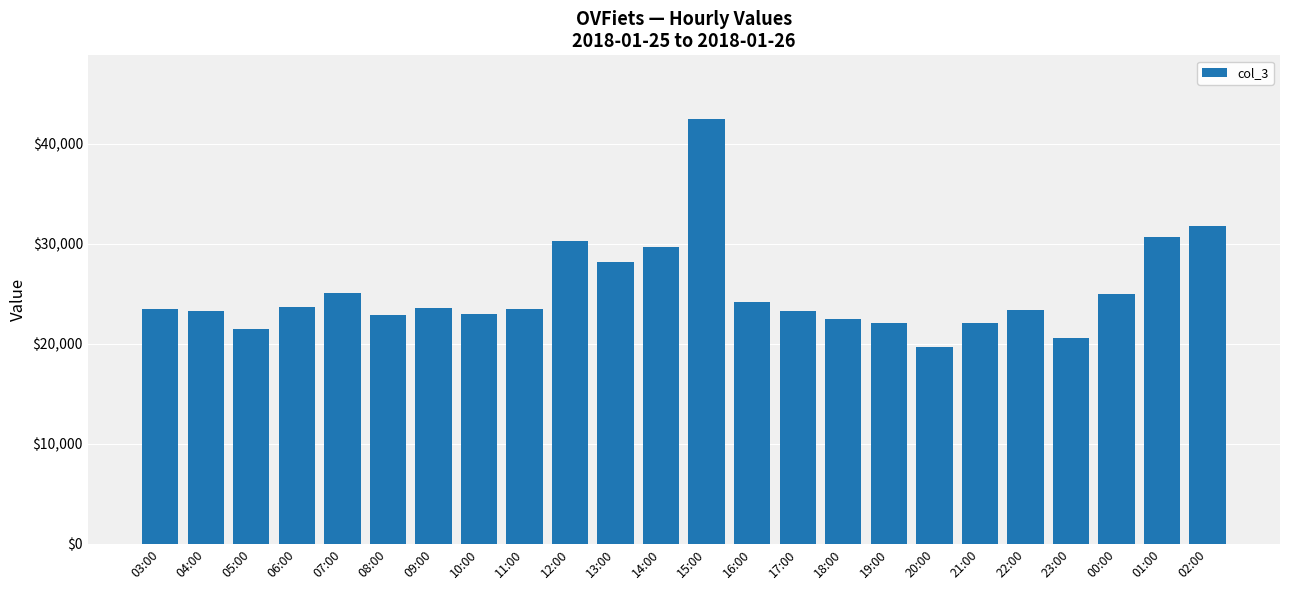

What is the label of the 13th bar from the right?

14:00